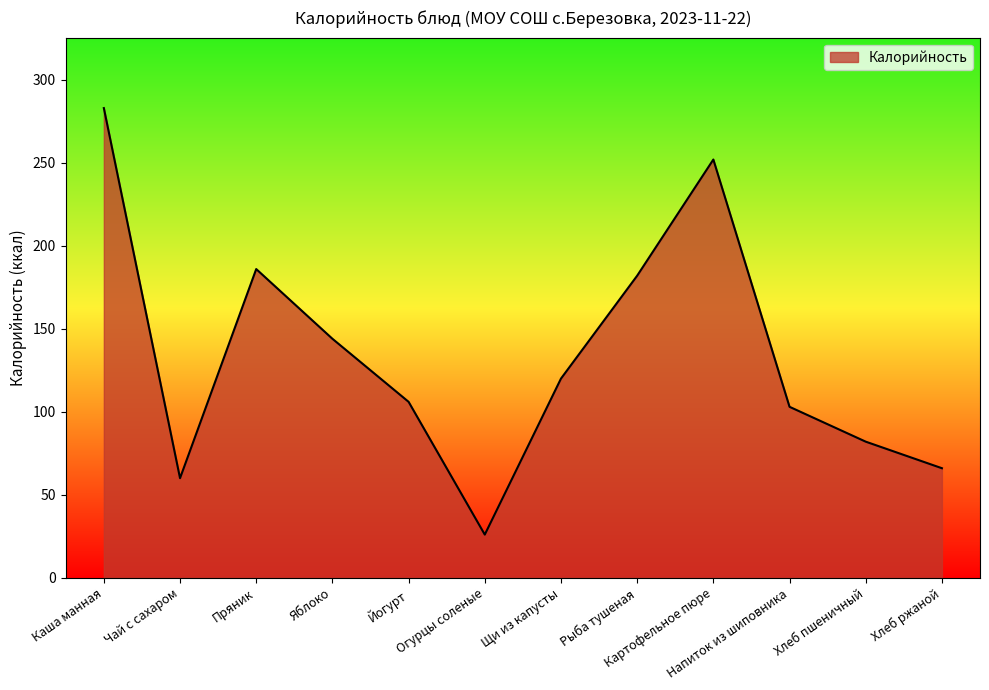

What is the difference between the maximum and second lowest values?

223